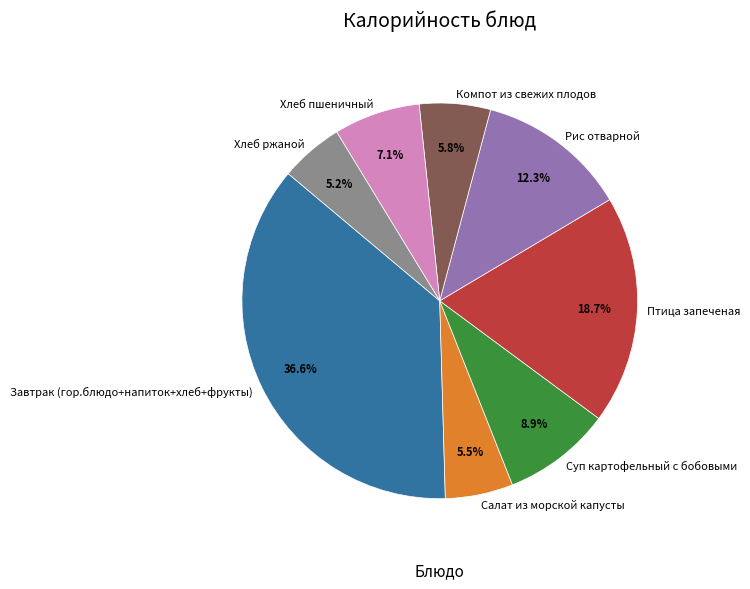

Which has a higher value, Хлеб пшеничный or Суп картофельный с бобовыми?

Суп картофельный с бобовыми